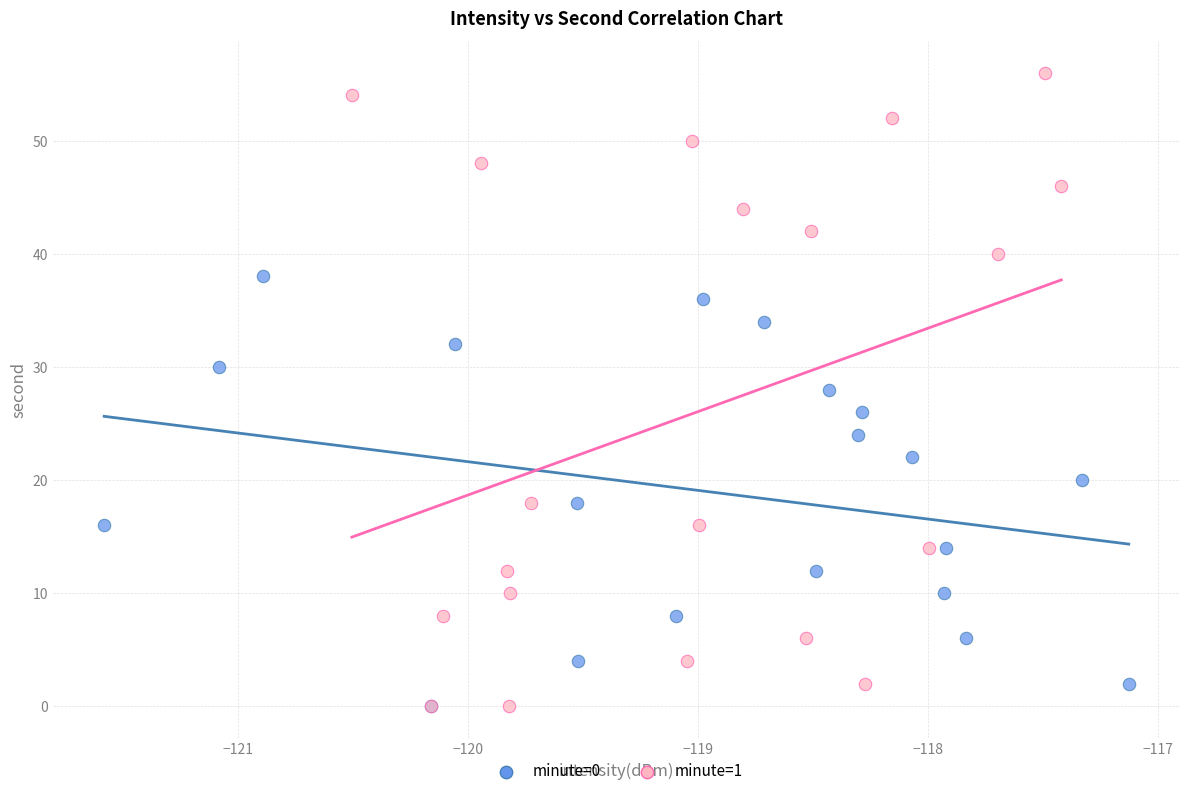

Which series contains the highest Y value?

minute=1